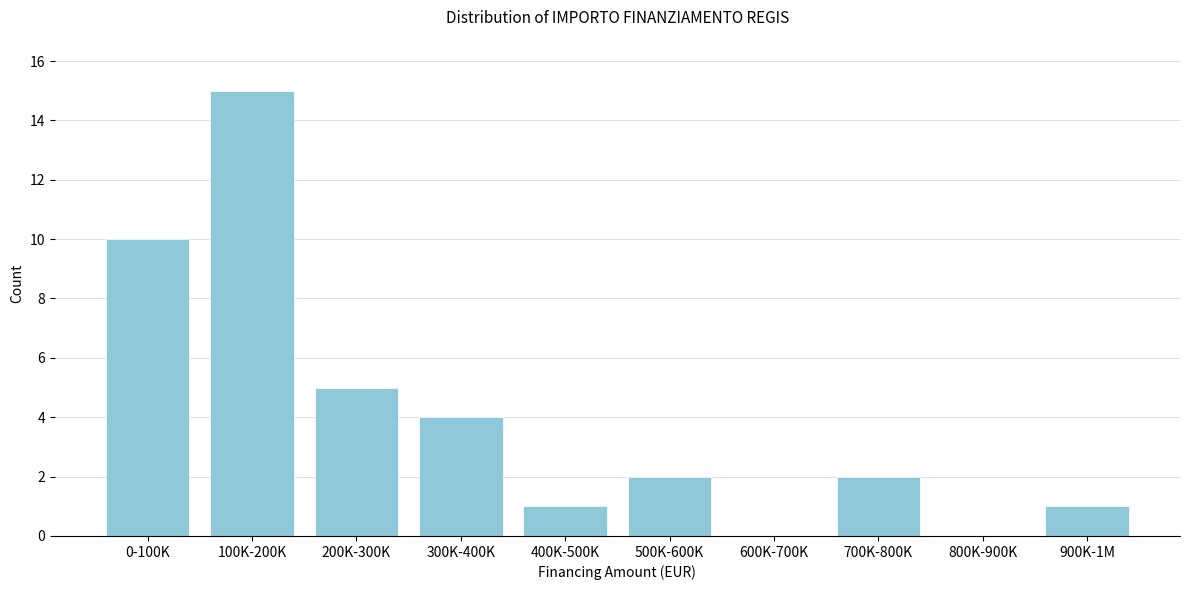

Reading left to right, what are all the values shown in this chart?

0-100K=10	100K-200K=15	200K-300K=5	300K-400K=4	400K-500K=1	500K-600K=2	600K-700K=0	700K-800K=2	800K-900K=0	900K-1M=1